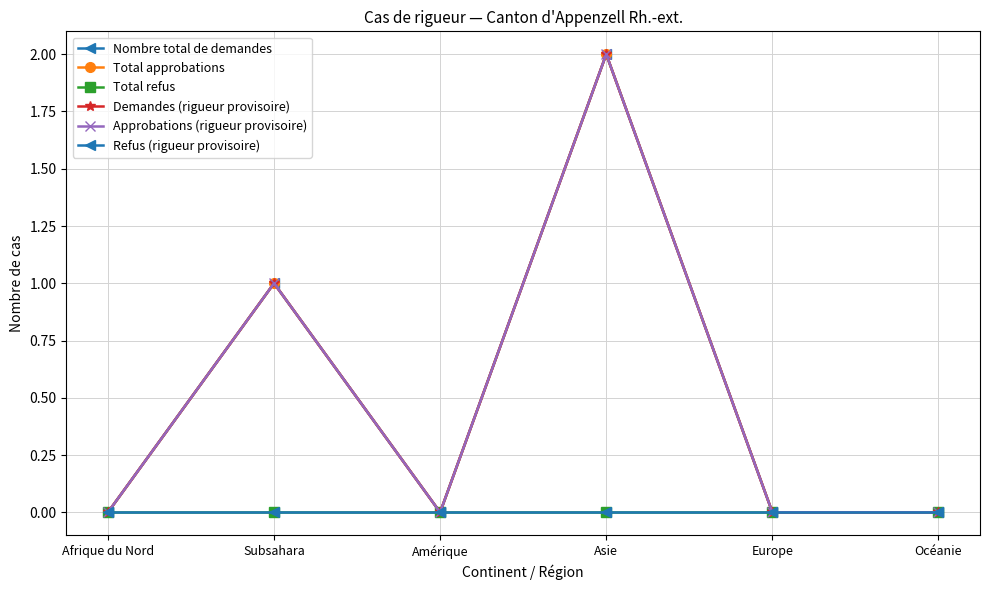

Which category has the highest value in the Approbations (rigueur provisoire) series?

Asie